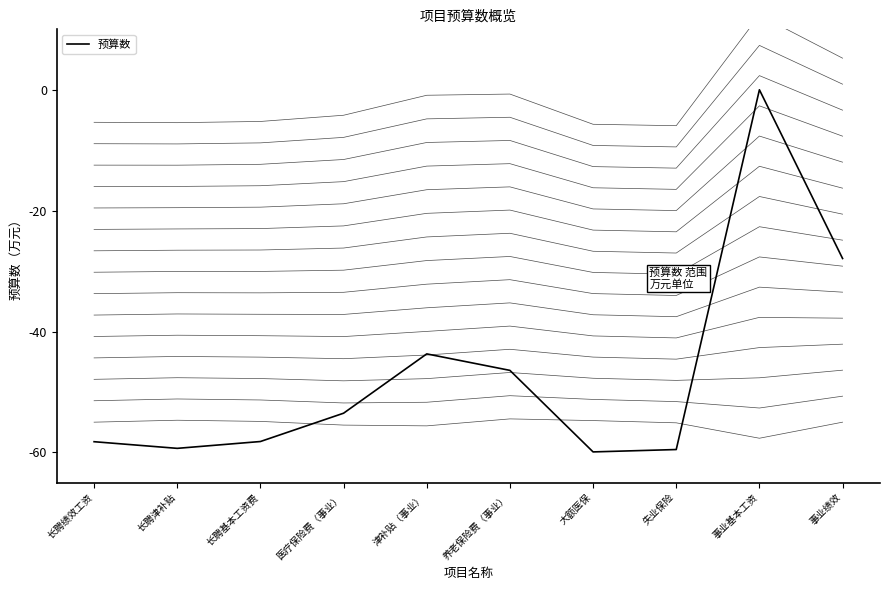

What is the label of the 9th point from the left?

事业基本工资